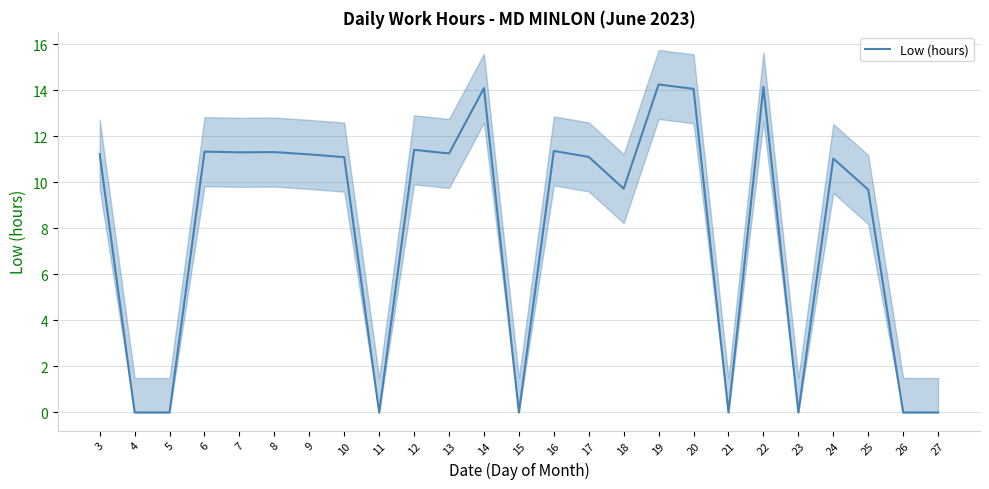

Count the number of categories in the chart.

25